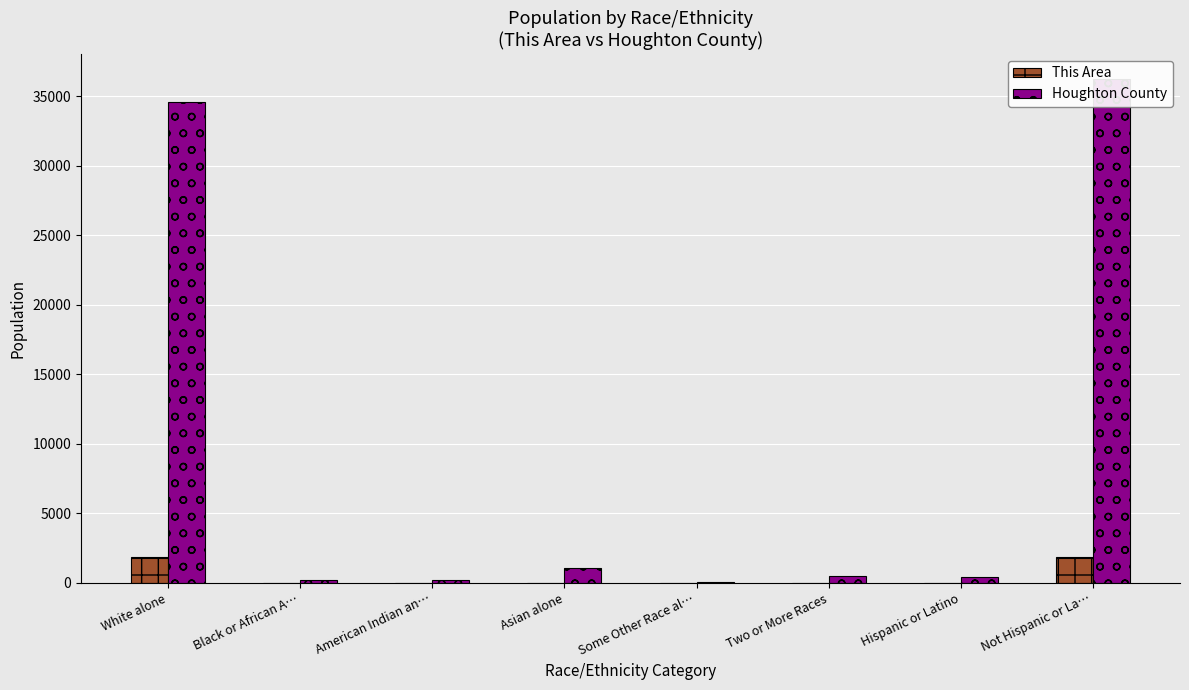

What is the difference between the highest and lowest values at Asian alone?

1044